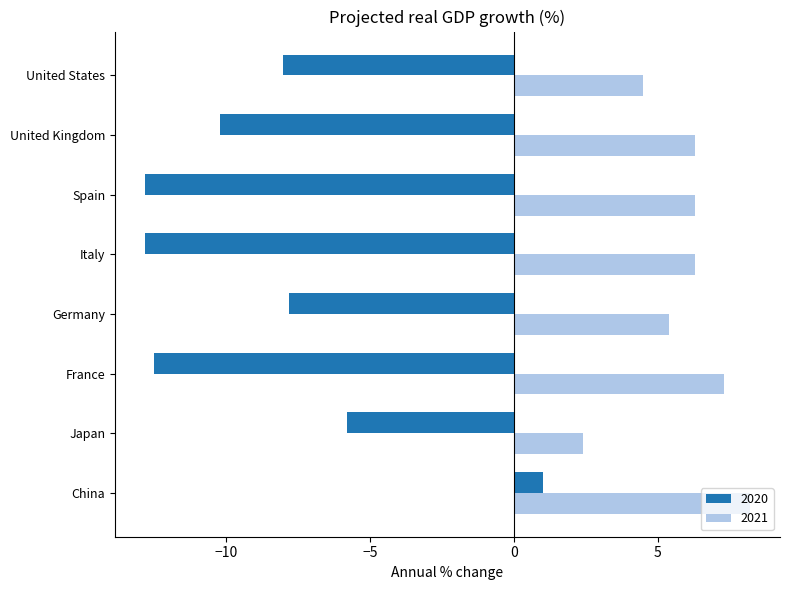

What is the sum of the 2021 values at Italy and Germany?

11.7